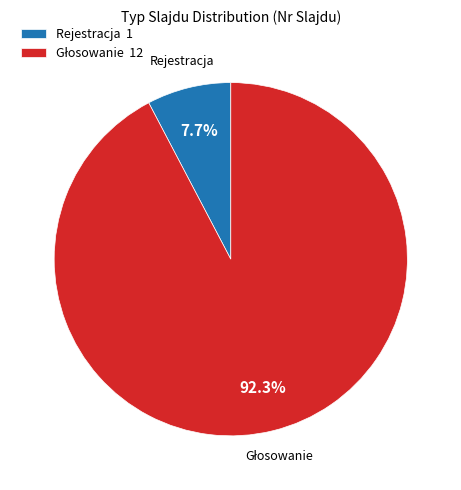

How much of the chart is everything except Rejestracja 1?

92.3%